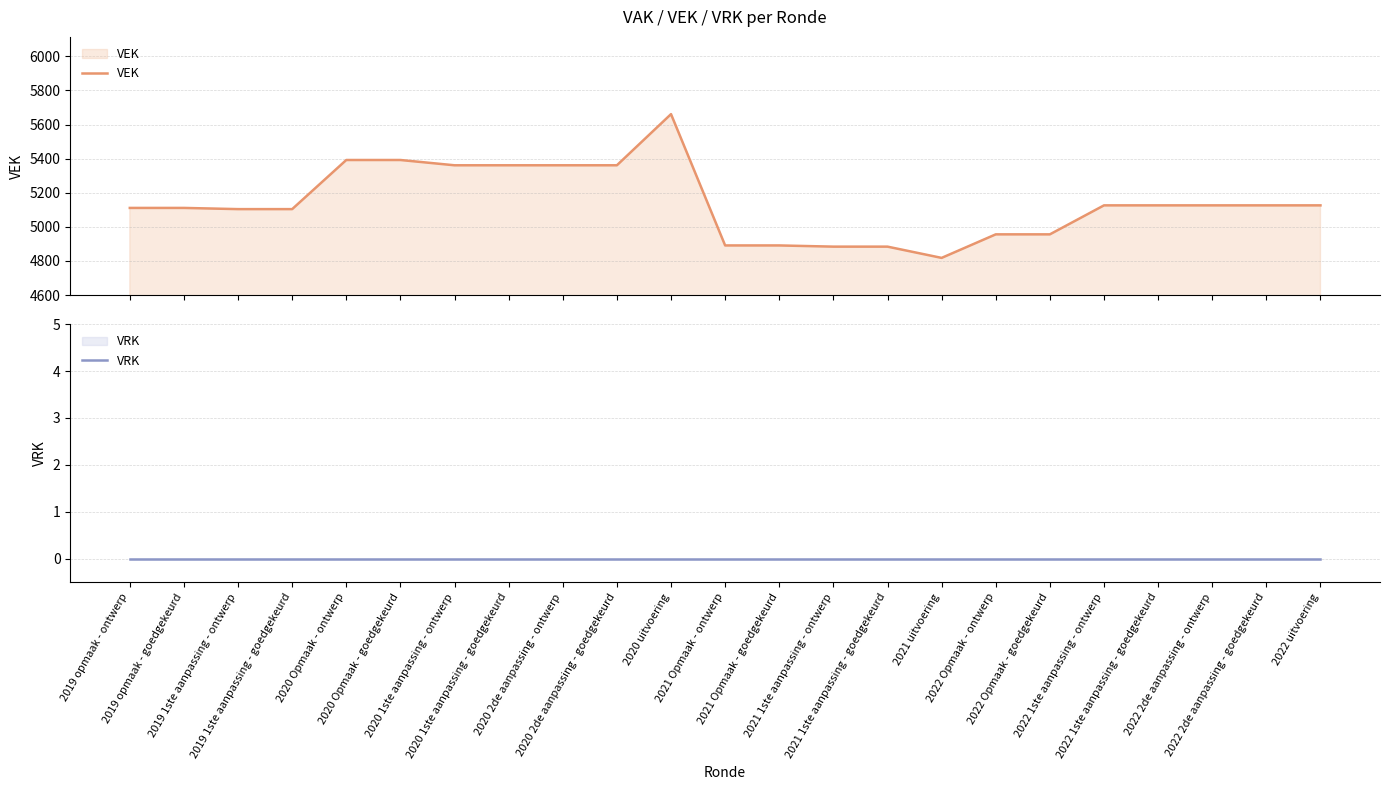

True or false: VRK and VEK intersect in this chart.

False